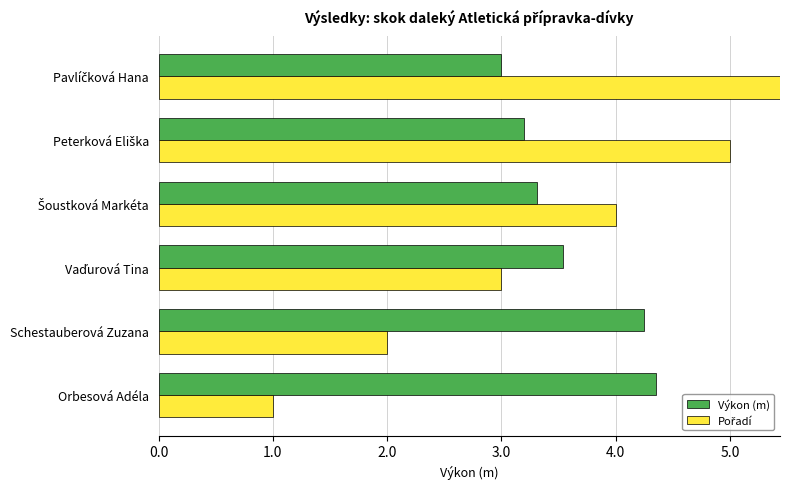

What value does the Výkon (m) series have at Šoustková Markéta?

3.3